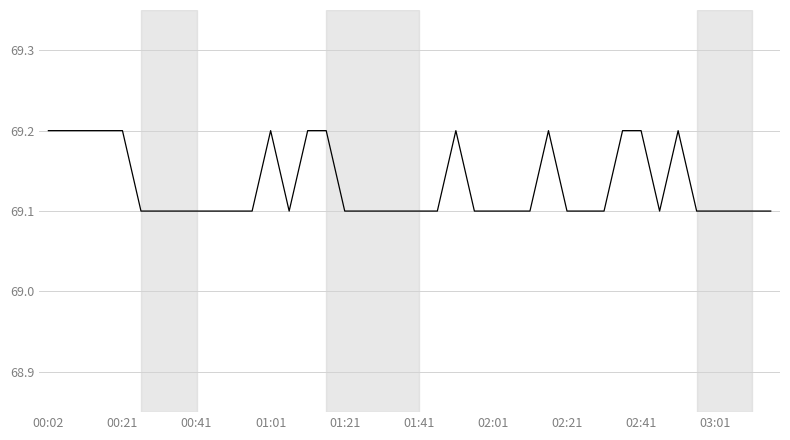

What is the maximum value shown in the chart?

69.2